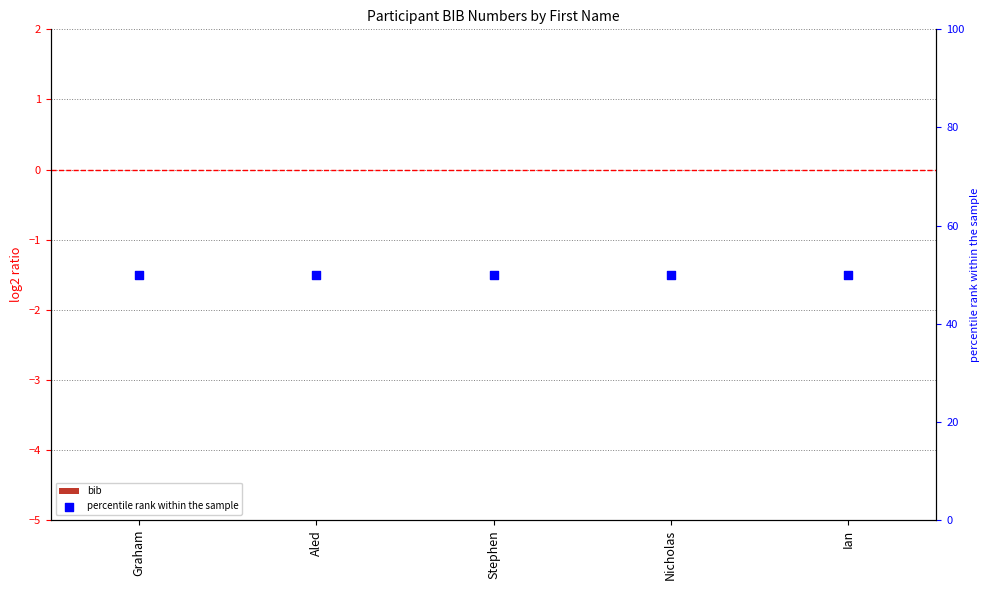

At which category is the sum across all series the highest?

Graham